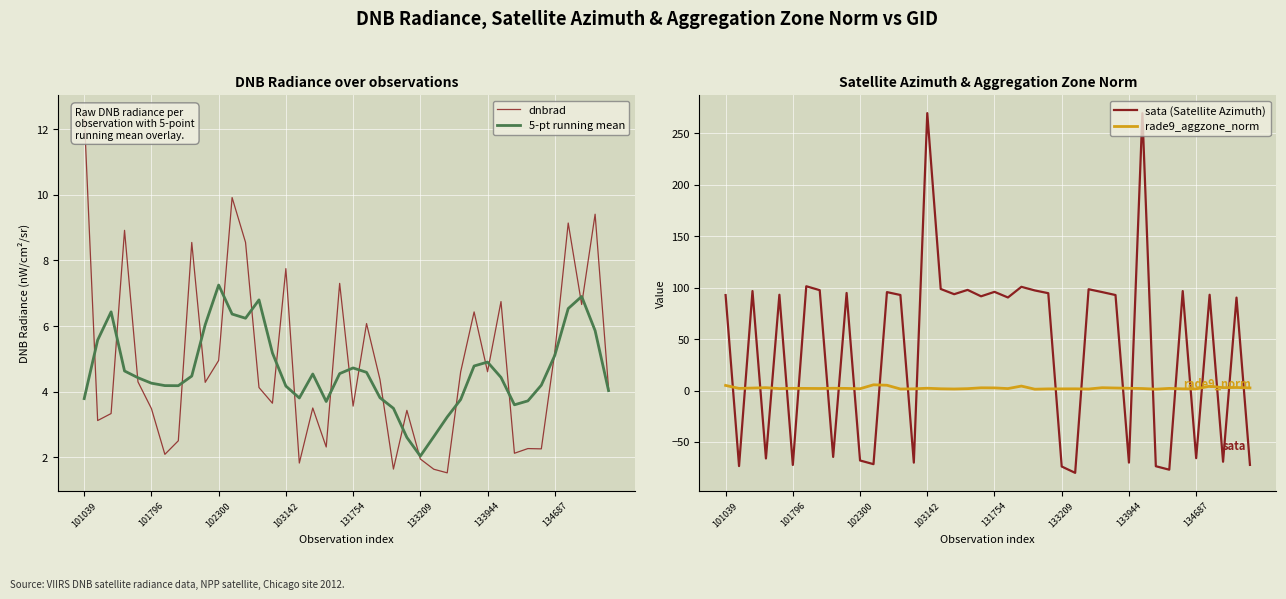

The 5-pt running mean series shows 3.7 at 18. True or false?

True